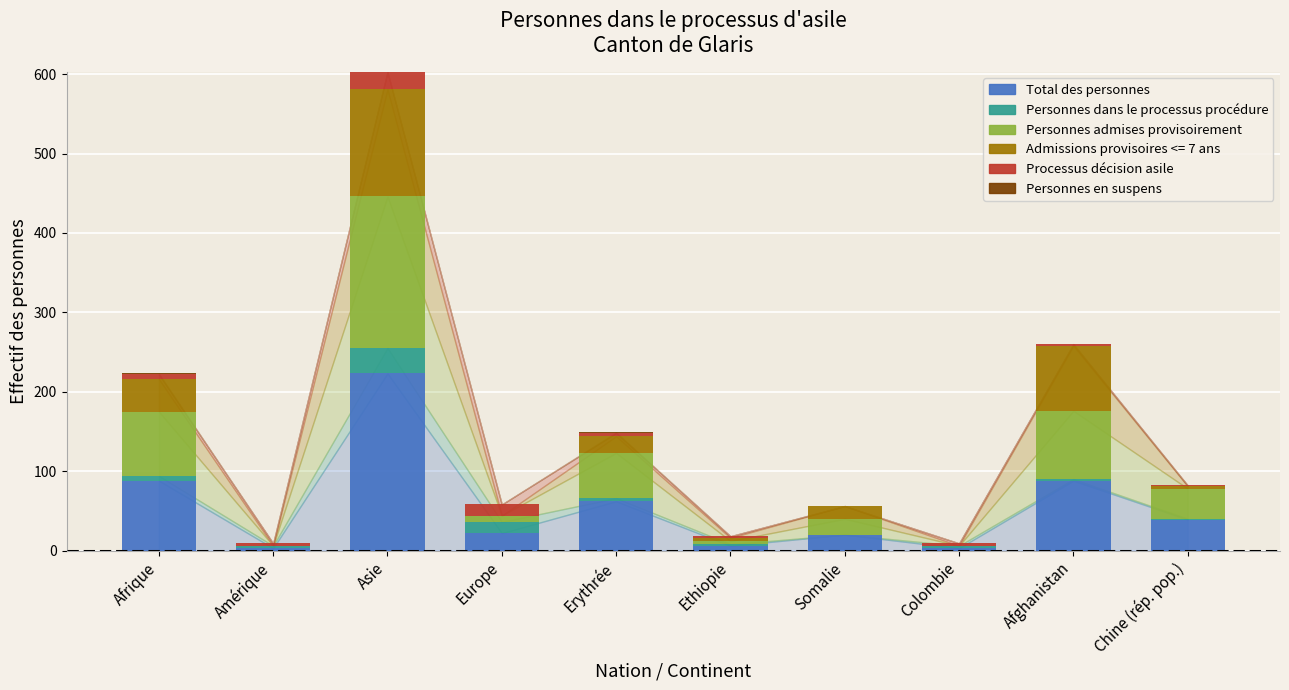

What is the total value across all series at Asie?

603